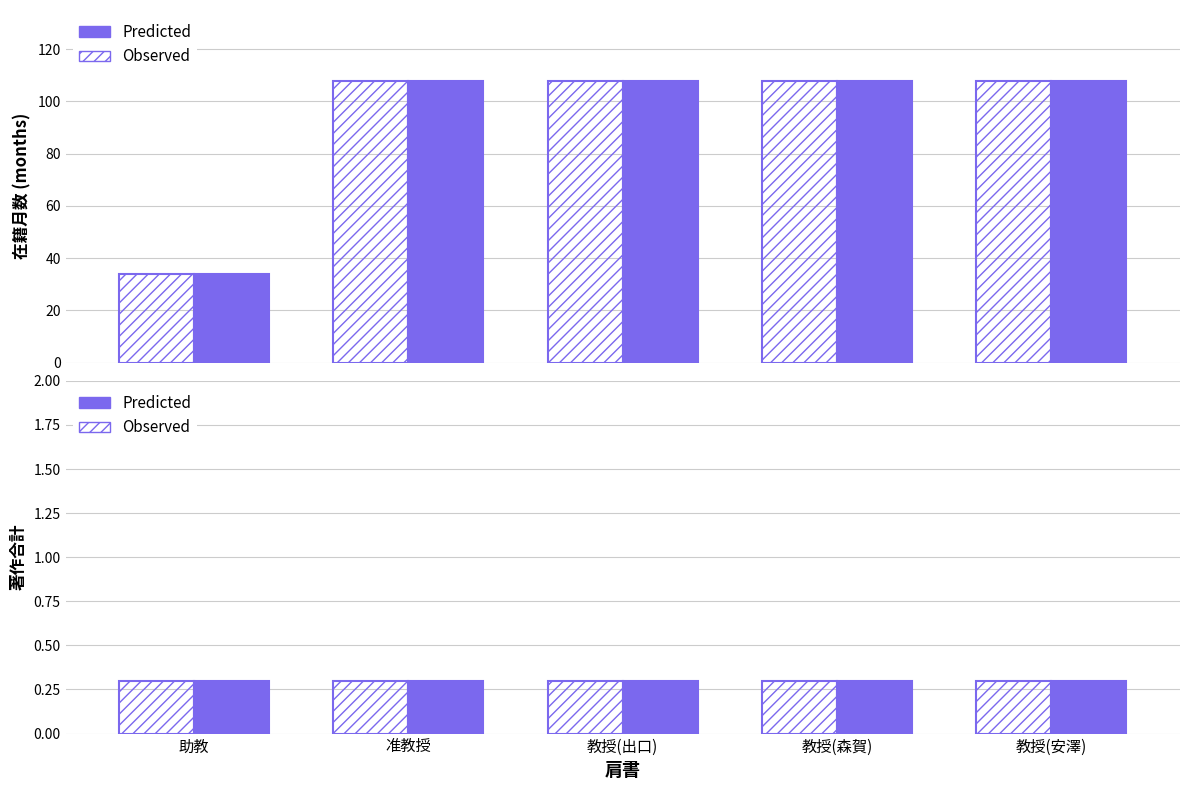

What is the label of the 4th bar from the left?

教授(森賀)